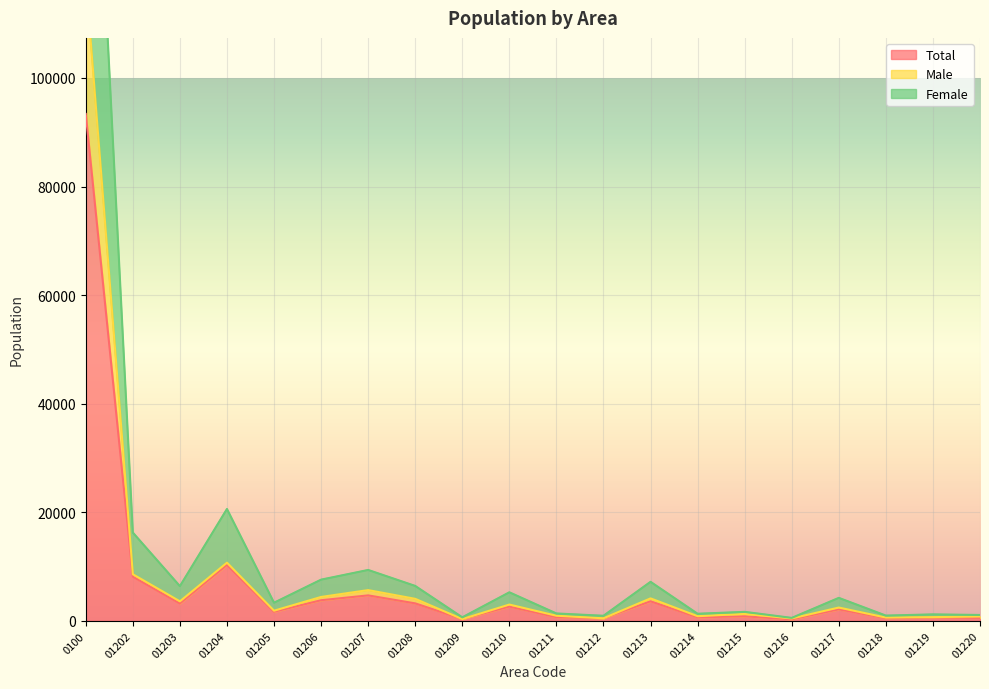

The value of Male at 01204 is 16848. True or false?

False